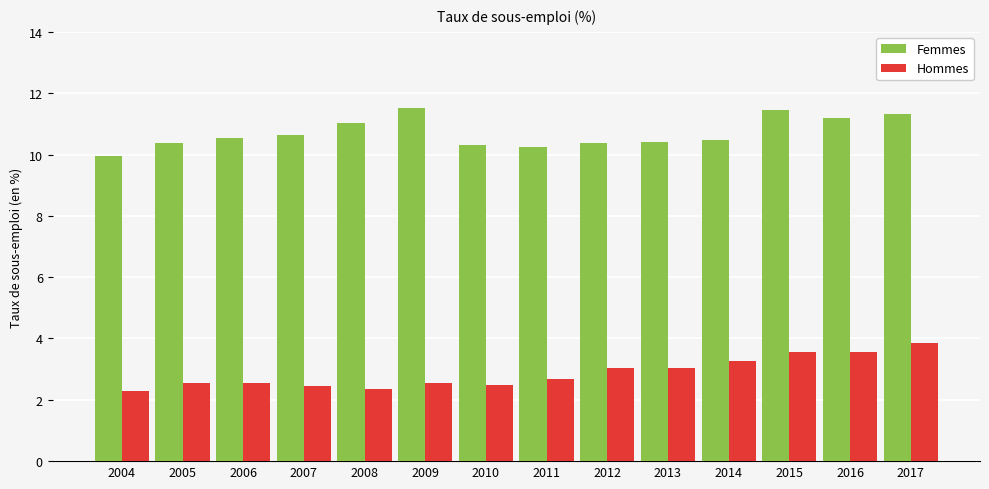

At how many categories does at least one series exceed 9?

14